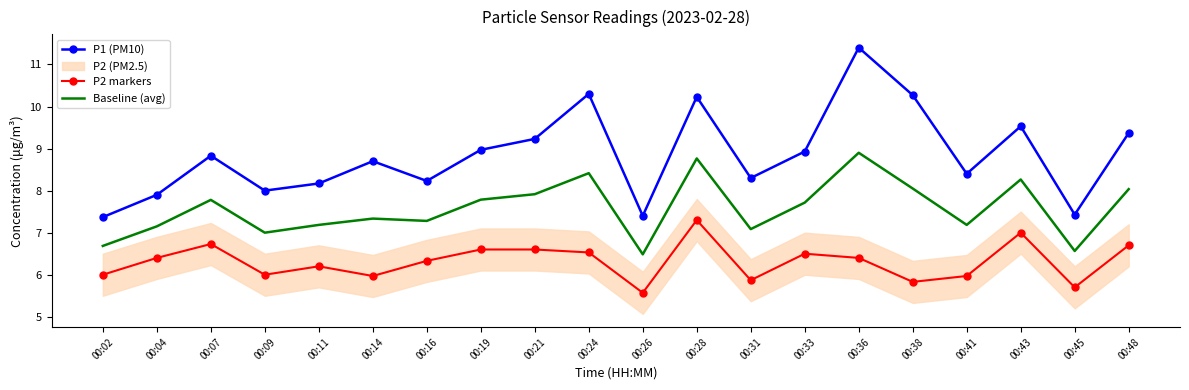

What is the difference between the maximum and minimum values in the Baseline (avg) series?

2.4